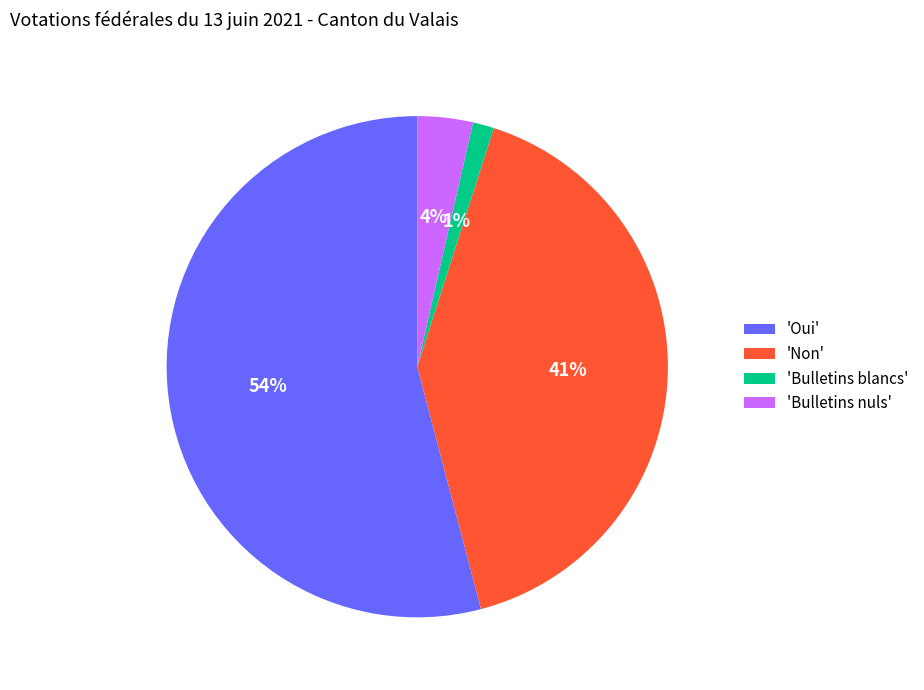

Which has a higher value, 'Bulletins blancs' or 'Oui'?

'Oui'